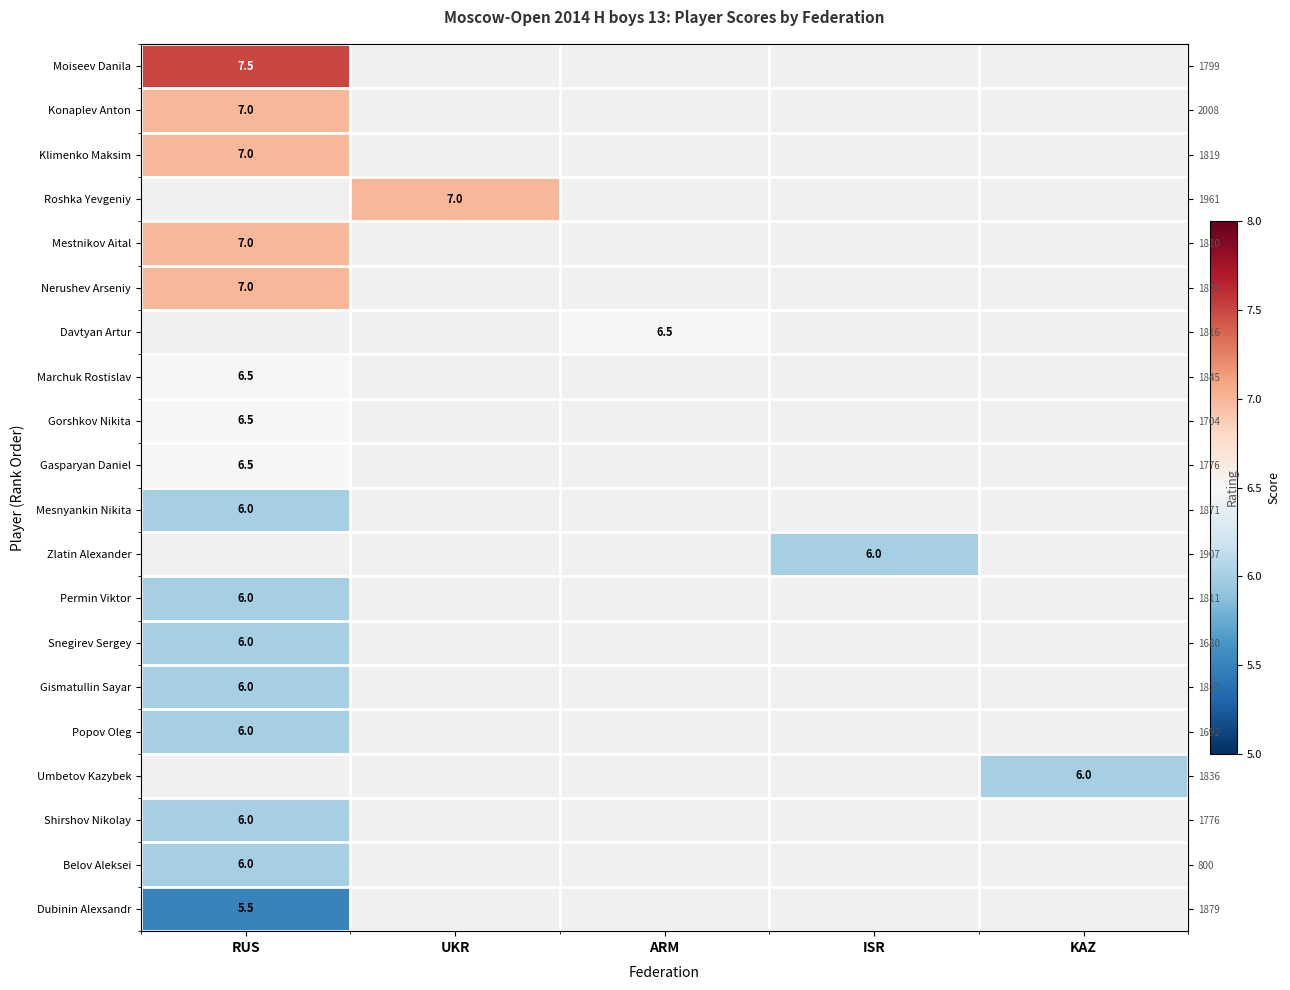

Which series has the largest range (max minus min)?

Moiseev Danila